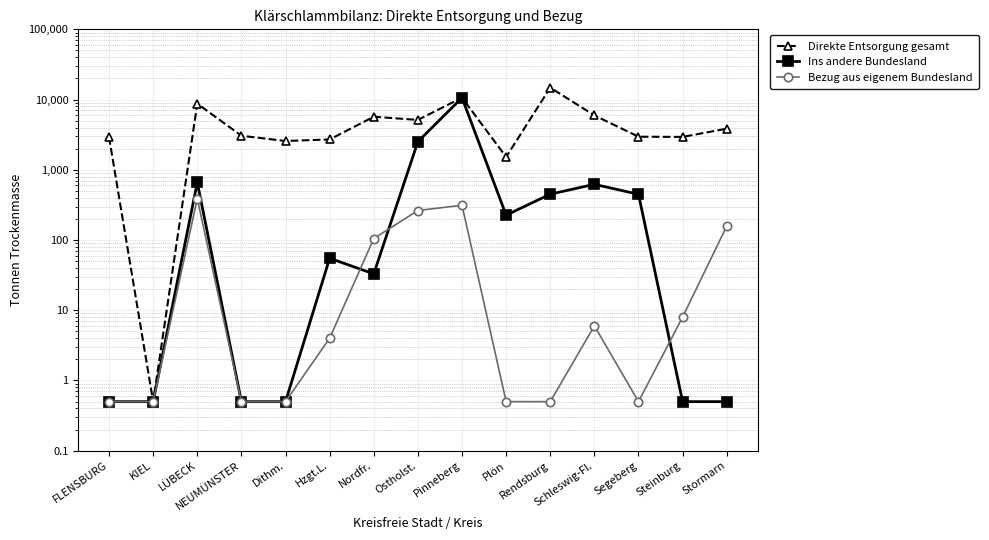

At which category does Ins andere Bundesland reach its first local valley?

Nordfr.